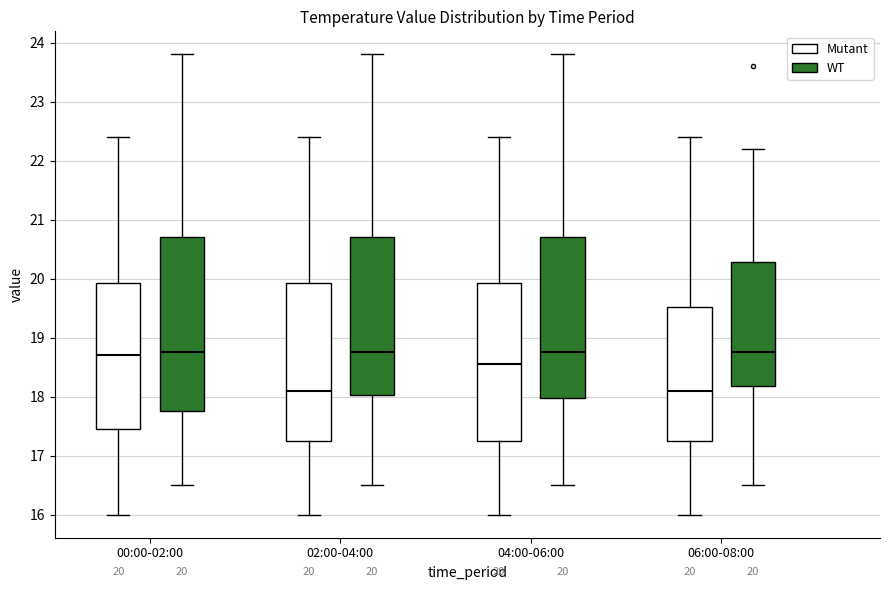

Which box is the tallest, from its lower edge to its upper edge?

00:00-02:00 (WT)